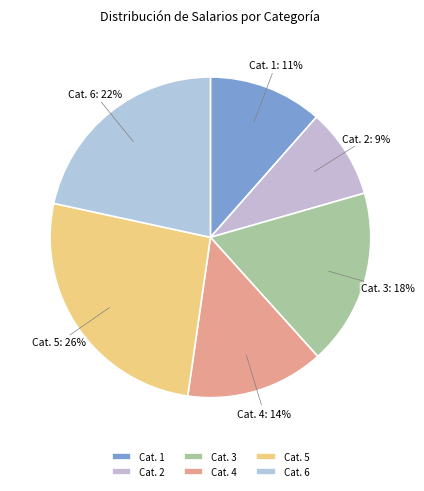

What is the ratio of the value at Cat. 4 to the value at Cat. 3?

0.8